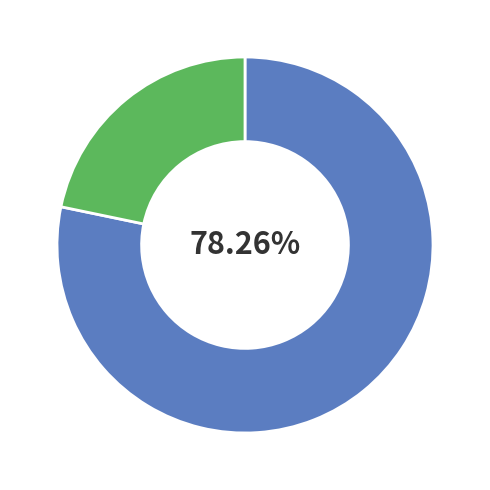

To the nearest percent, what is the difference between the largest and smallest slice percentages?

57%